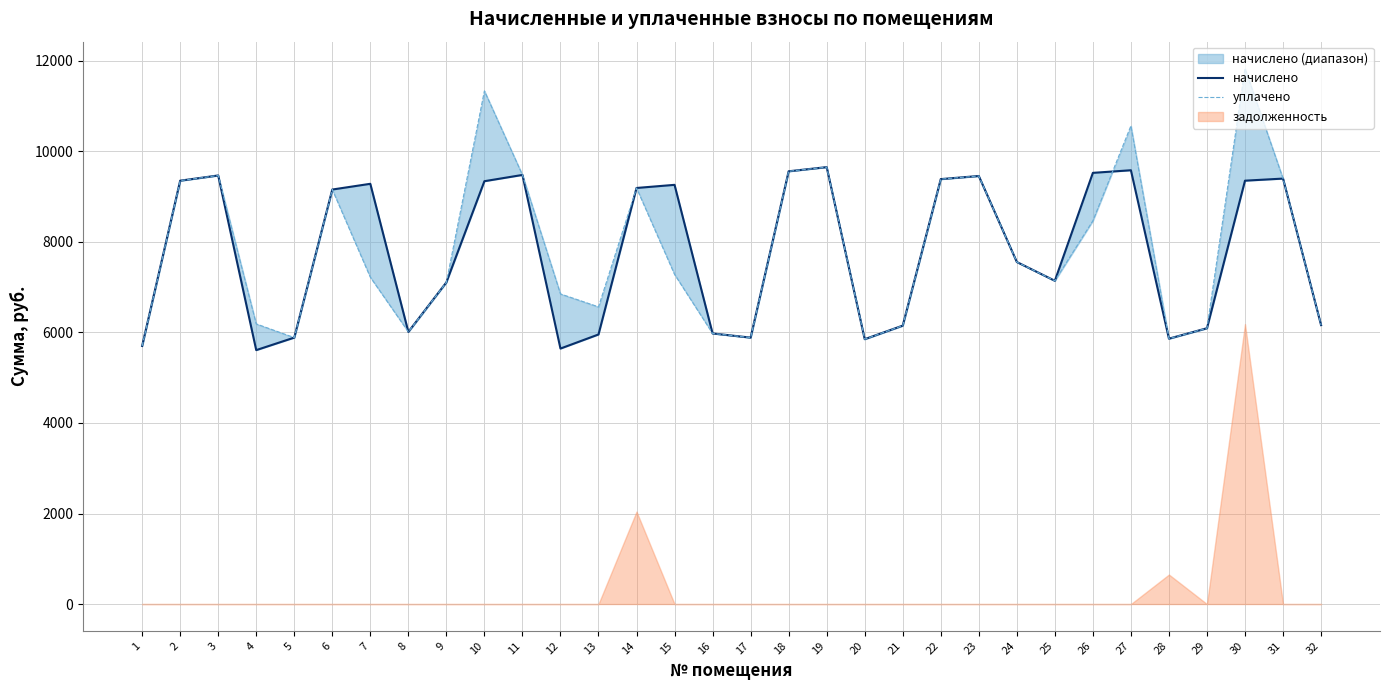

Which category has the lowest value across all series?

4